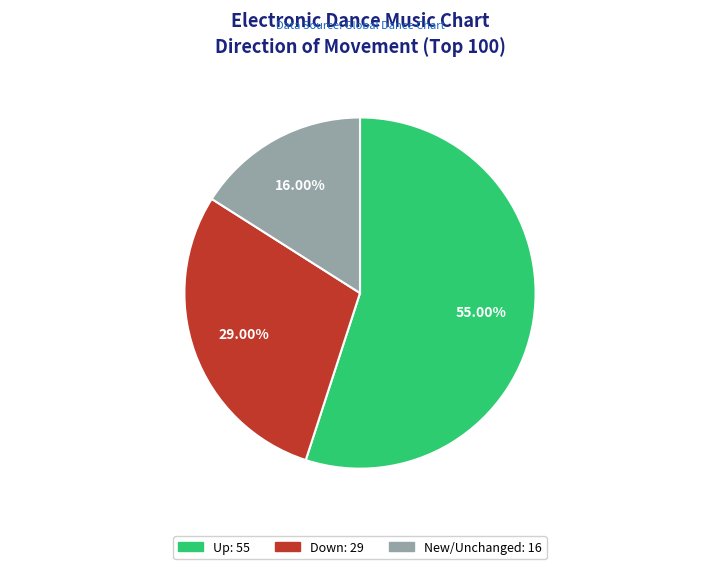

Is there any slice that represents more than half of the pie?

Yes